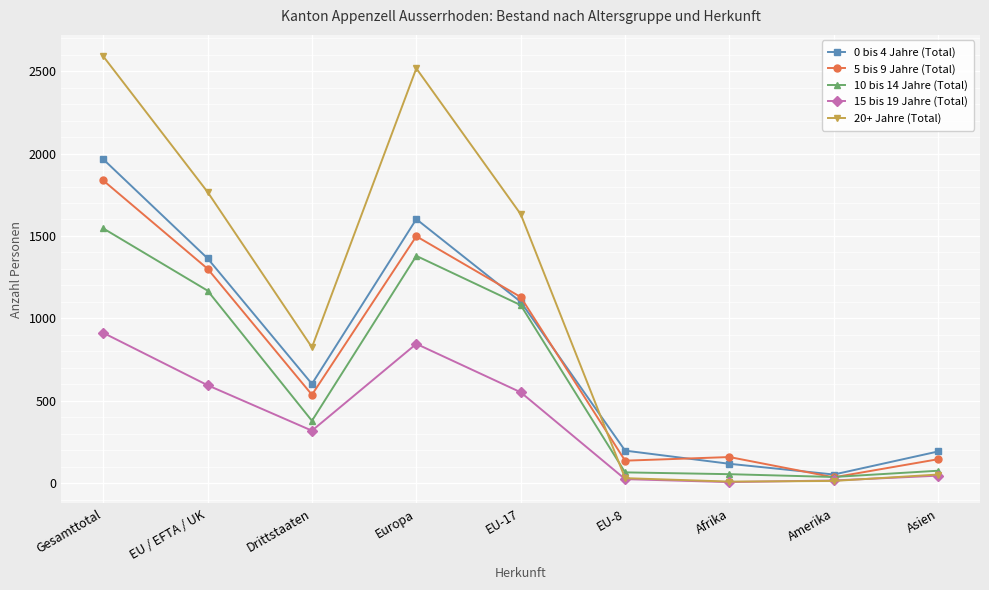

In 15 bis 19 Jahre (Total), how many points are lower than both neighbors (excluding endpoints)?

2